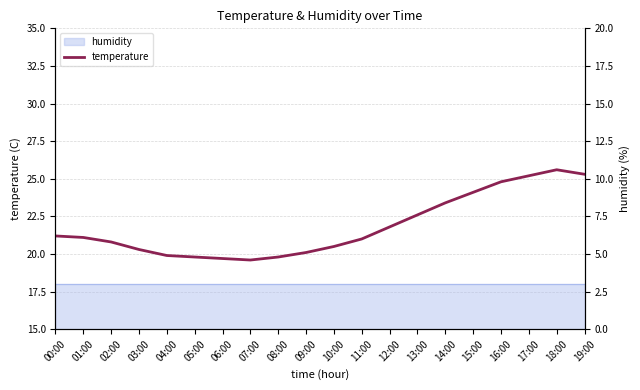

What is the smallest value displayed?

19.6